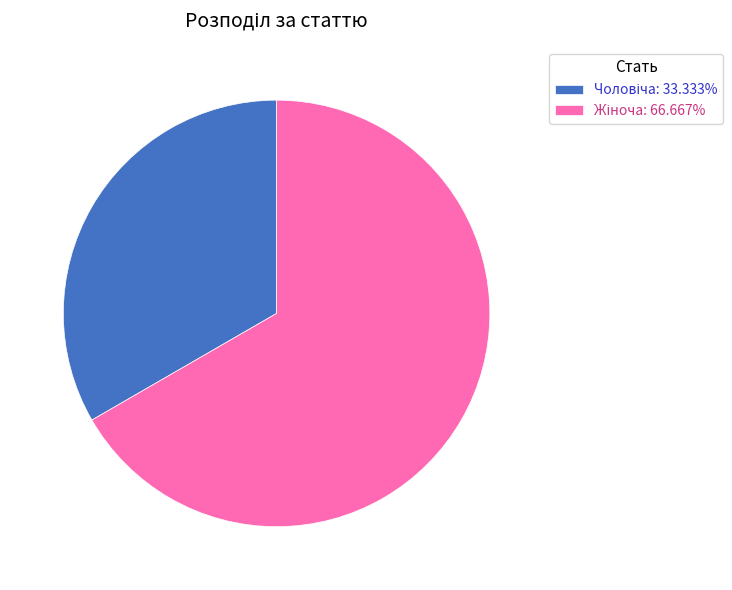

Is there a majority slice in this chart?

Yes